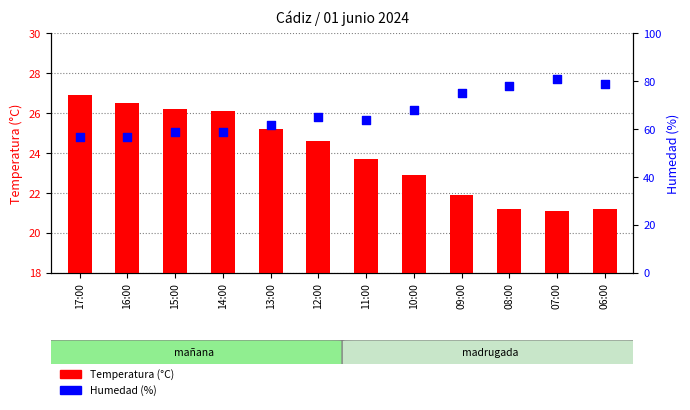

What are all the series names shown in the legend?

Temperatura (°C), Humedad (%)